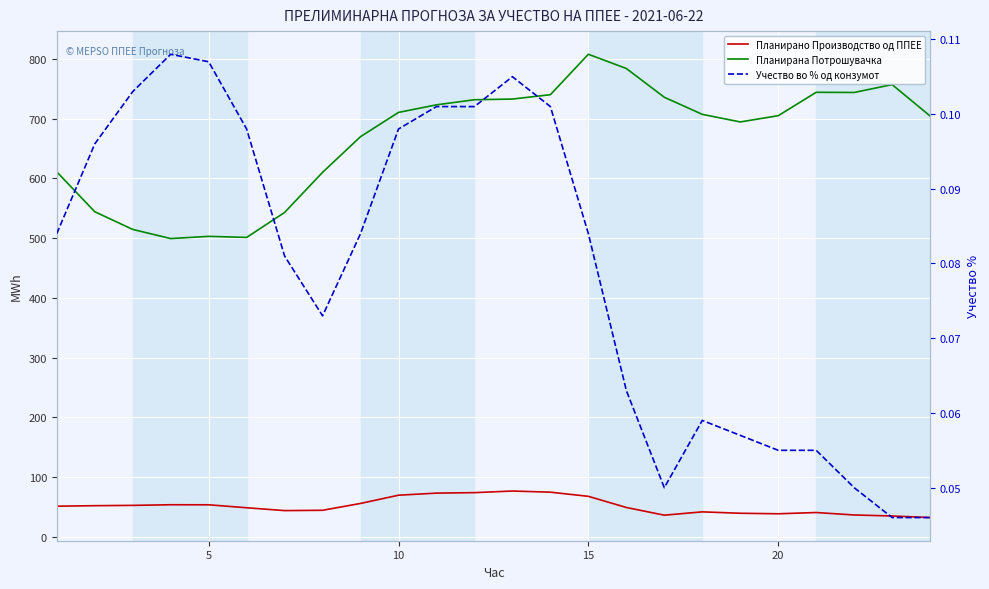

How many Учество во % од конзумот values are between 0 and 1?

24